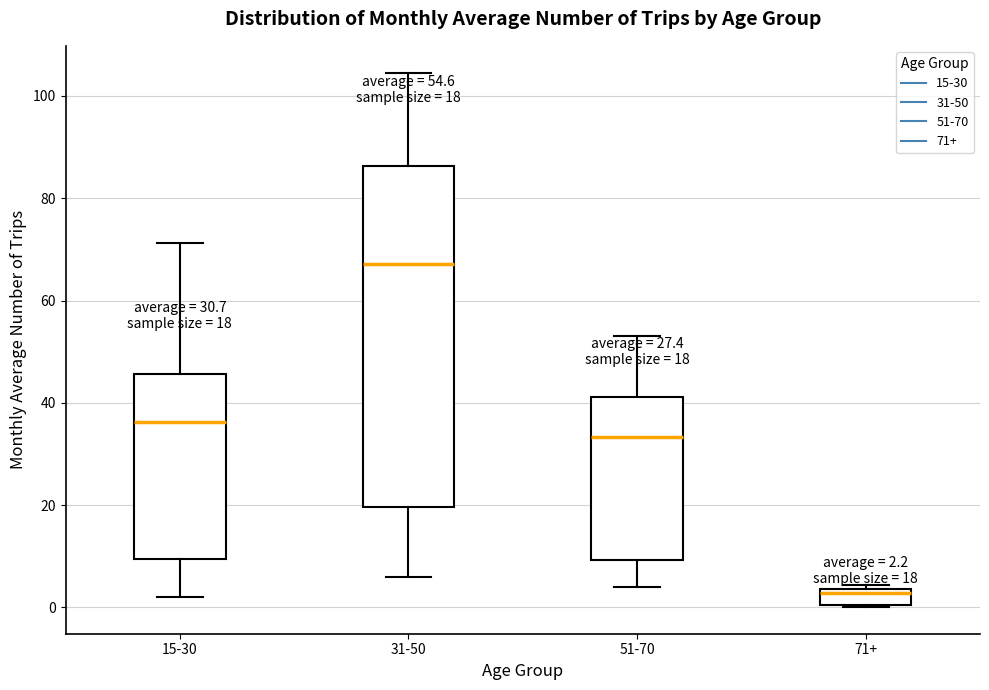

Which box is the tallest, from its lower edge to its upper edge?

31-50